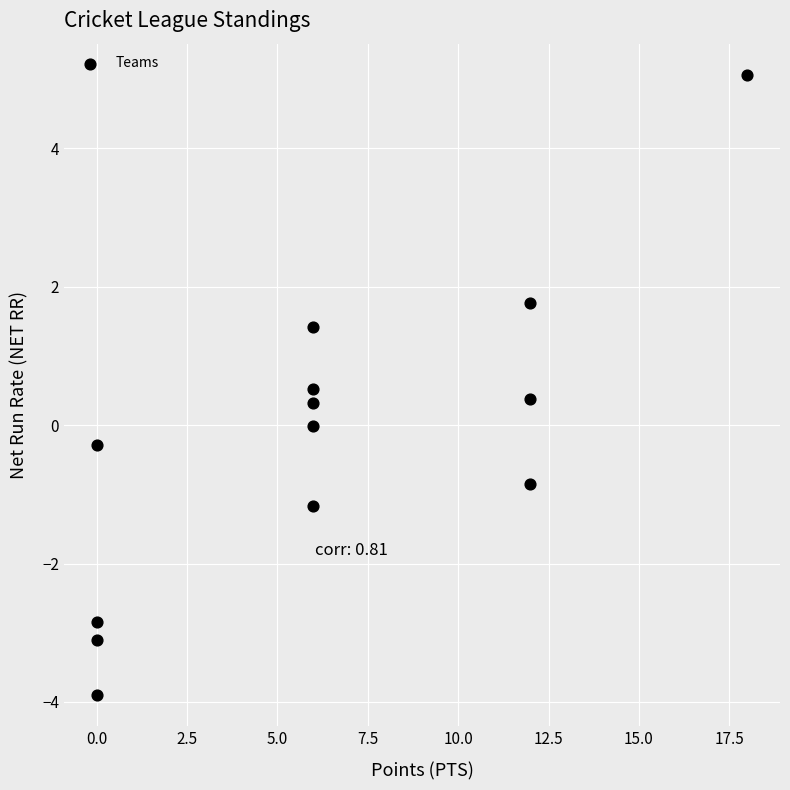

What is the range of Y values (max minus min)?

9.0